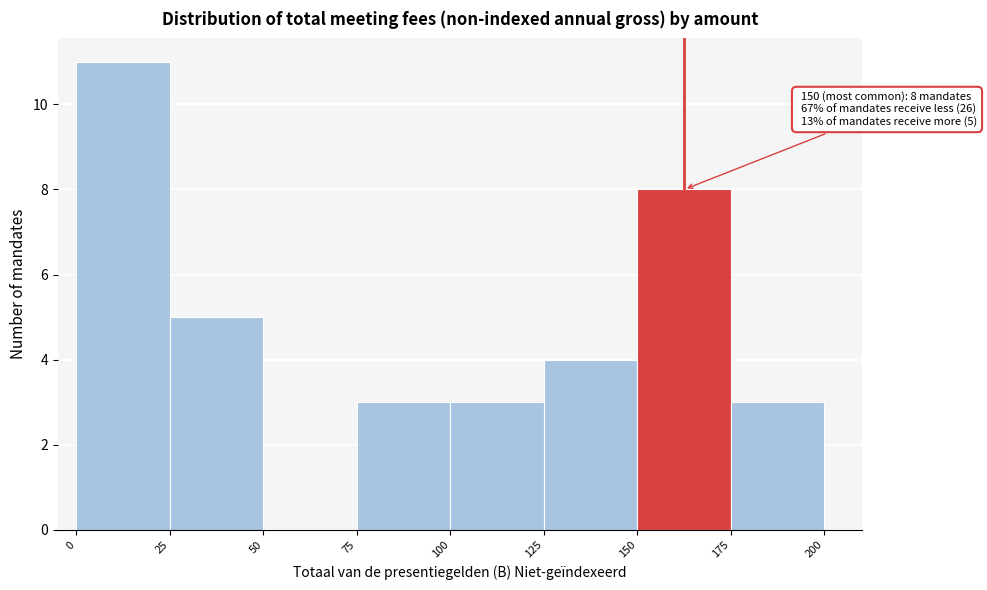

Which range on the x-axis has the tallest bar?

0 to 25